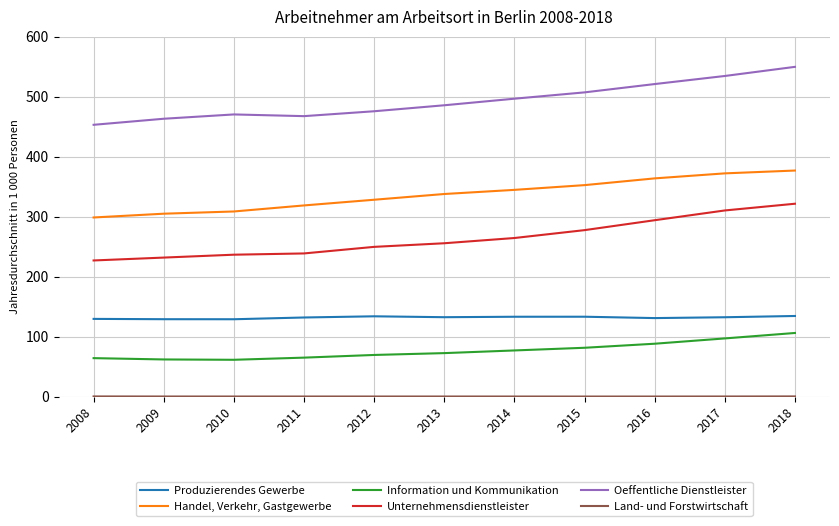

Which series changed the most between 2012 and 2017?

Unternehmensdienstleister